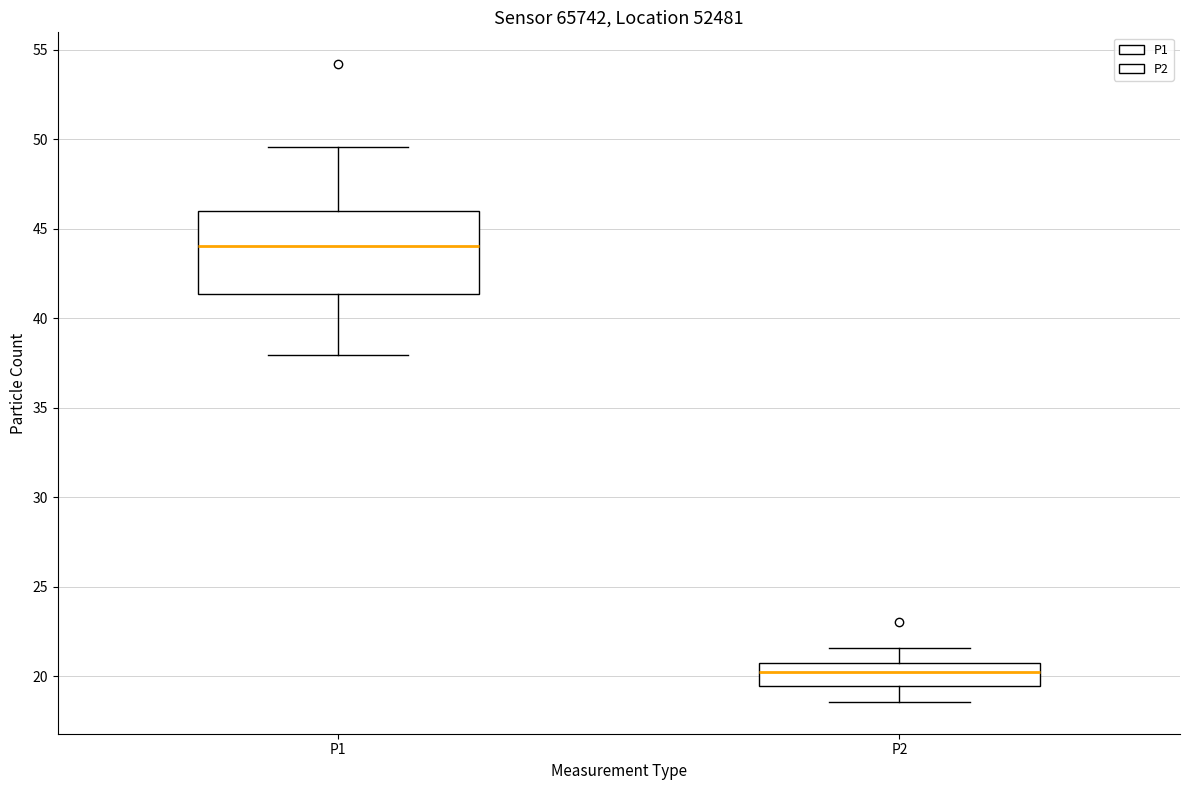

Where is the lower edge of the box for P2 on the y-axis? The values are not printed on the chart, so give them approximately, as read against the axis.

19.5